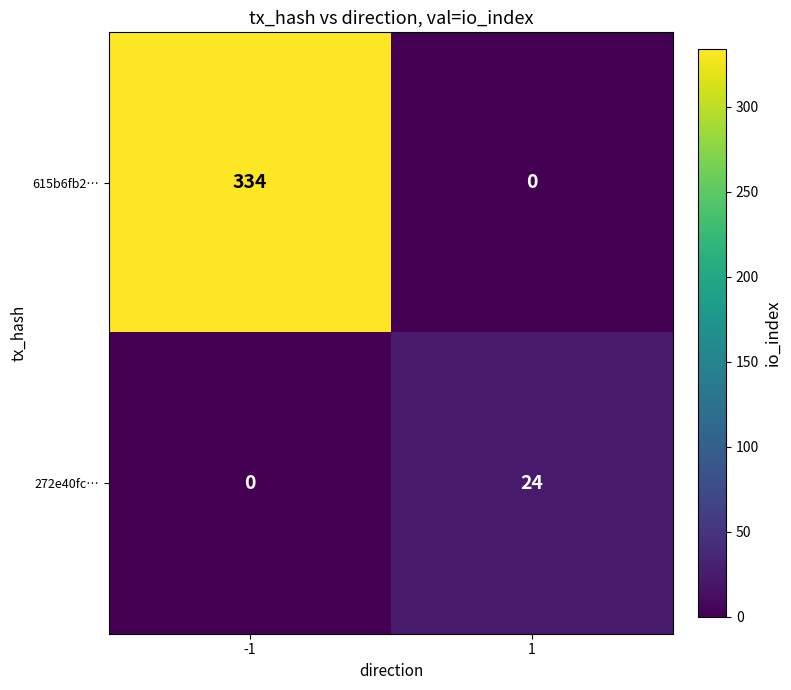

Which series changed the most between -1 and 1?

615b6fb2…